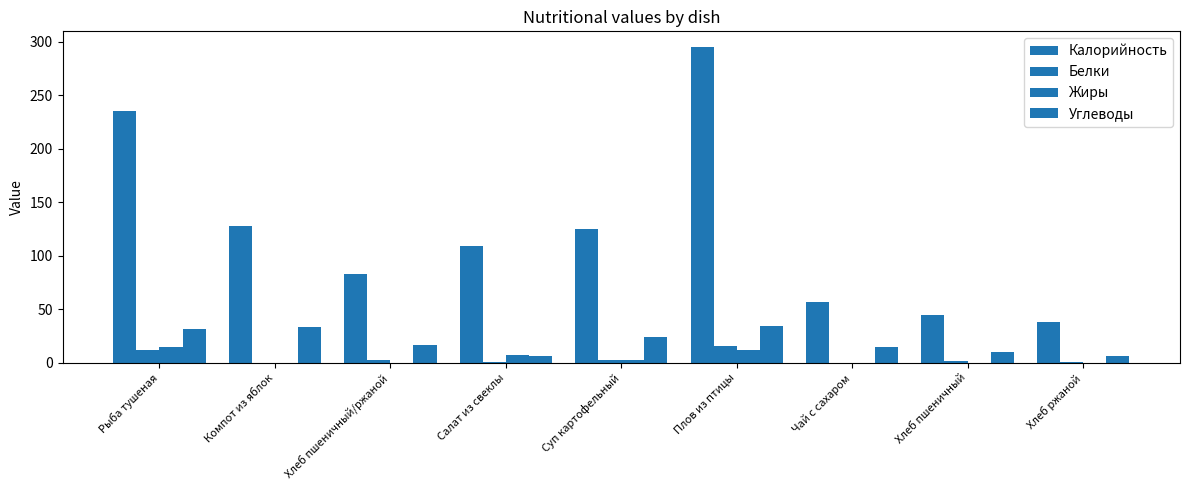

Which has a higher value, Салат из свеклы or Плов из птицы?

Плов из птицы